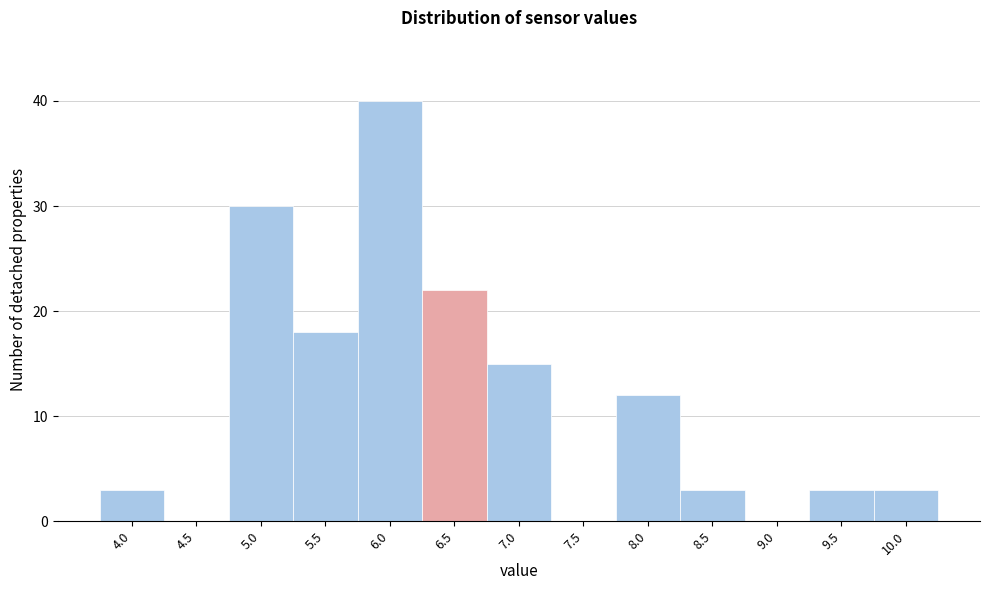

Reading right to left, list all the values displayed in this chart.

10.0=3	9.5=3	9.0=0	8.5=3	8.0=12	7.5=0	7.0=15	6.5=22	6.0=40	5.5=18	5.0=30	4.5=0	4.0=3